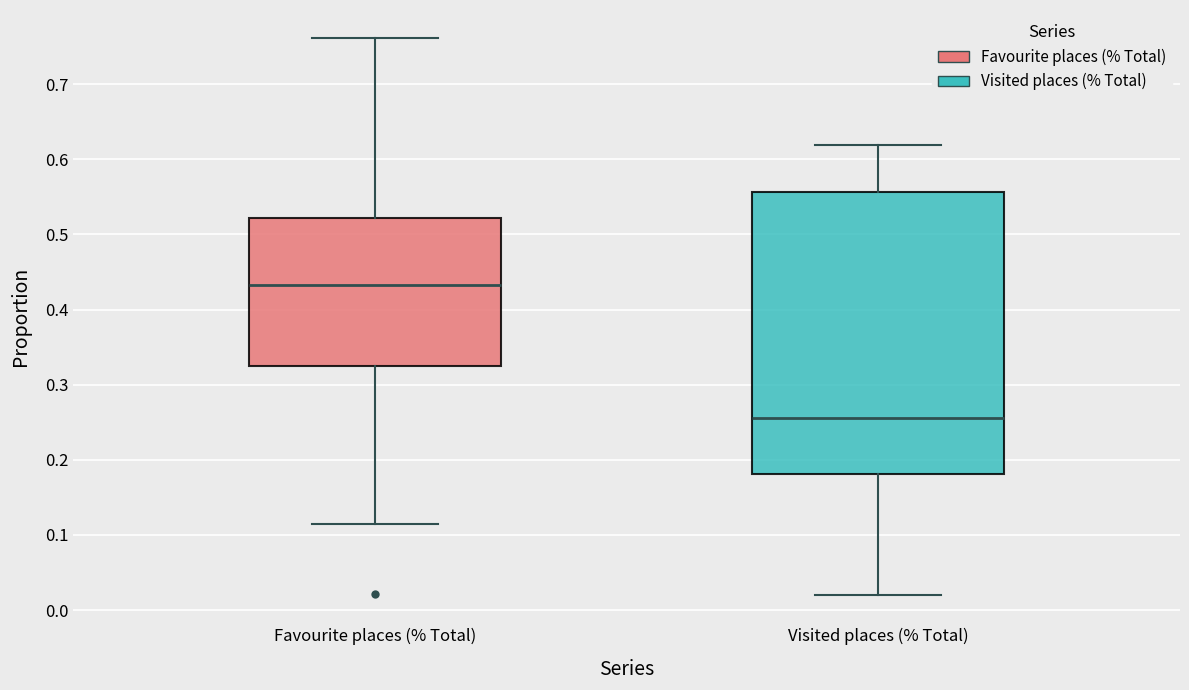

Where is the upper edge of the box for Visited places (% Total) on the y-axis? The values are not printed on the chart, so give them approximately, as read against the axis.

0.56